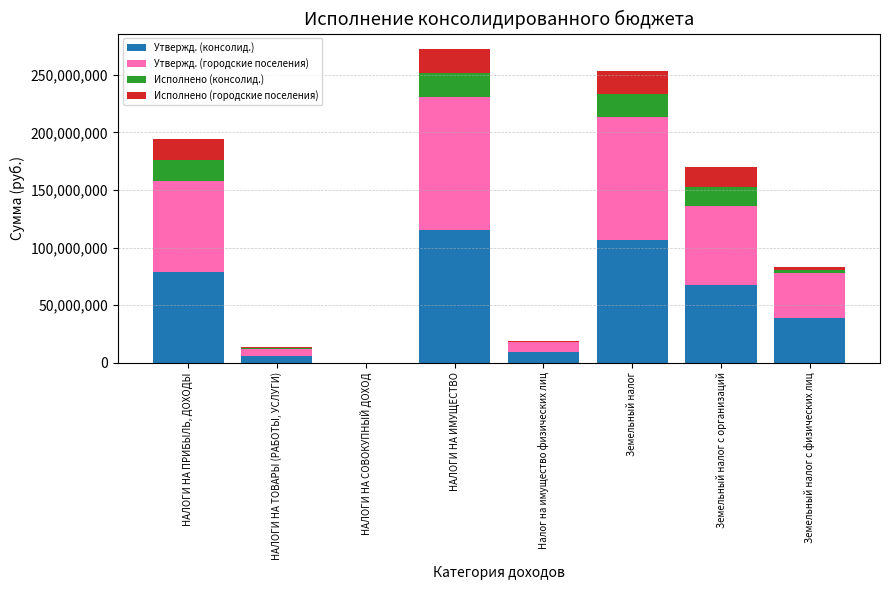

The value of Утвержд. (консолид.) at Земельный налог is 106624000.0. True or false?

True